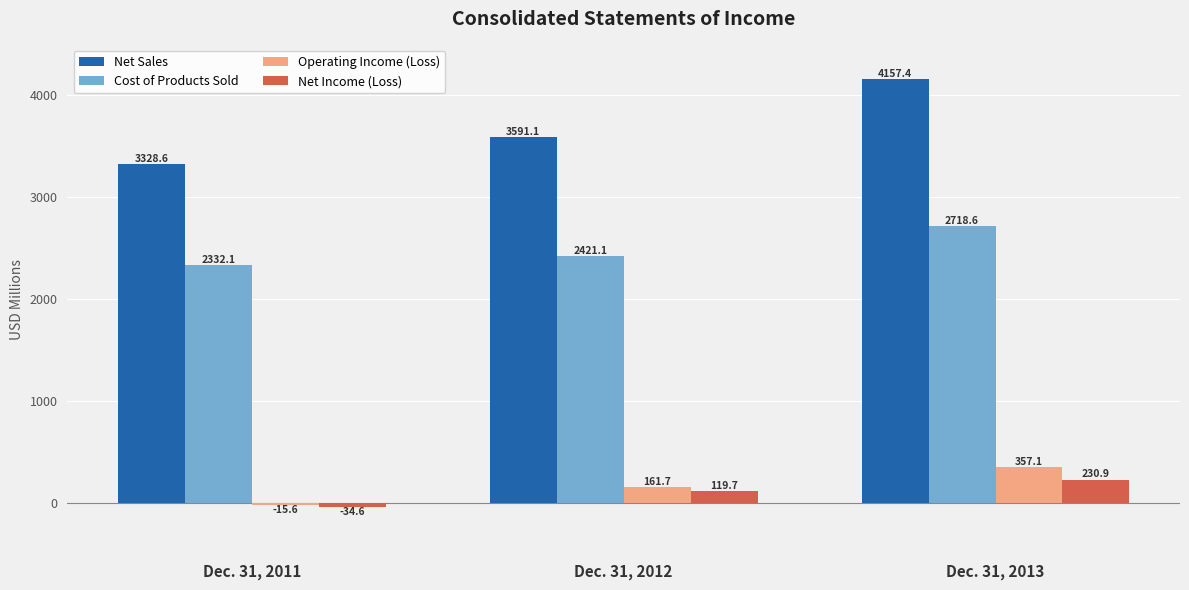

Reading left to right, what are all the values shown in this chart?

Net Sales: Dec. 31, 2011=3328.6	Dec. 31, 2012=3591.1	Dec. 31, 2013=4157.4
Cost of Products Sold: Dec. 31, 2011=2332.1	Dec. 31, 2012=2421.1	Dec. 31, 2013=2718.6
Operating Income (Loss): Dec. 31, 2011=-15.6	Dec. 31, 2012=161.7	Dec. 31, 2013=357.1
Net Income (Loss): Dec. 31, 2011=-34.6	Dec. 31, 2012=119.7	Dec. 31, 2013=230.9